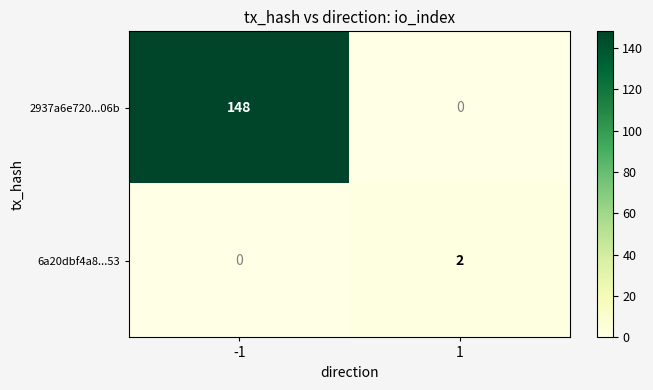

Rank the series by their average value, from lowest to highest.

6a20dbf4a8...53, 2937a6e720...06b